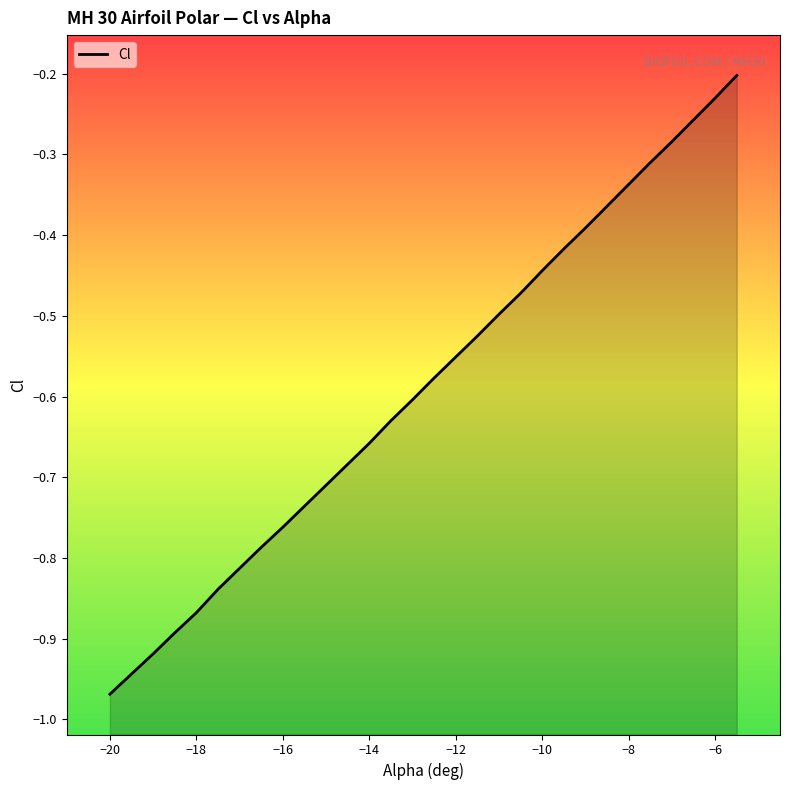

What is the average value?

-0.6